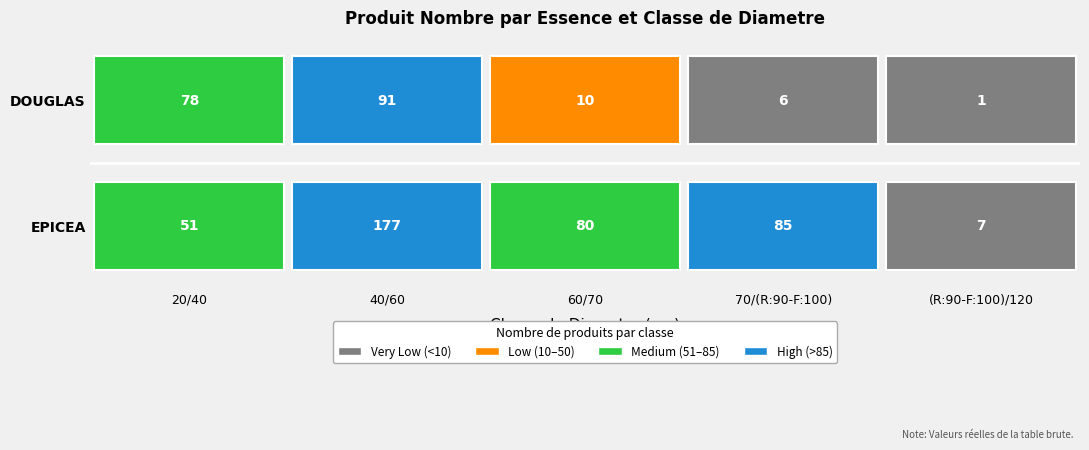

What is the difference between the maximum and second lowest values in the EPICEA series?

126